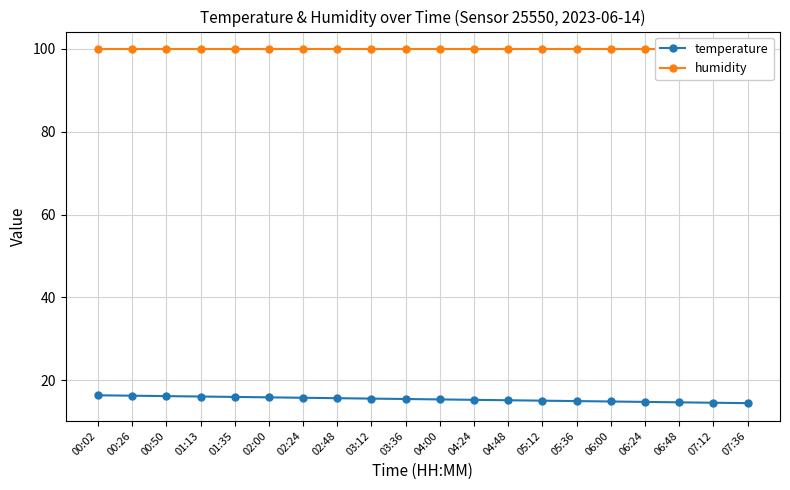

True or false: humidity has more than 1 points higher than both neighbors.

False